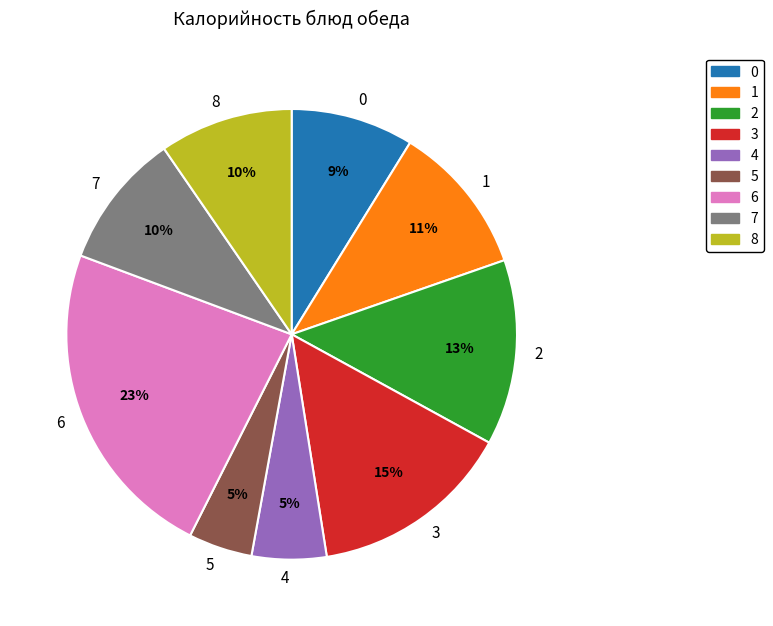

Which slice is the largest?

6